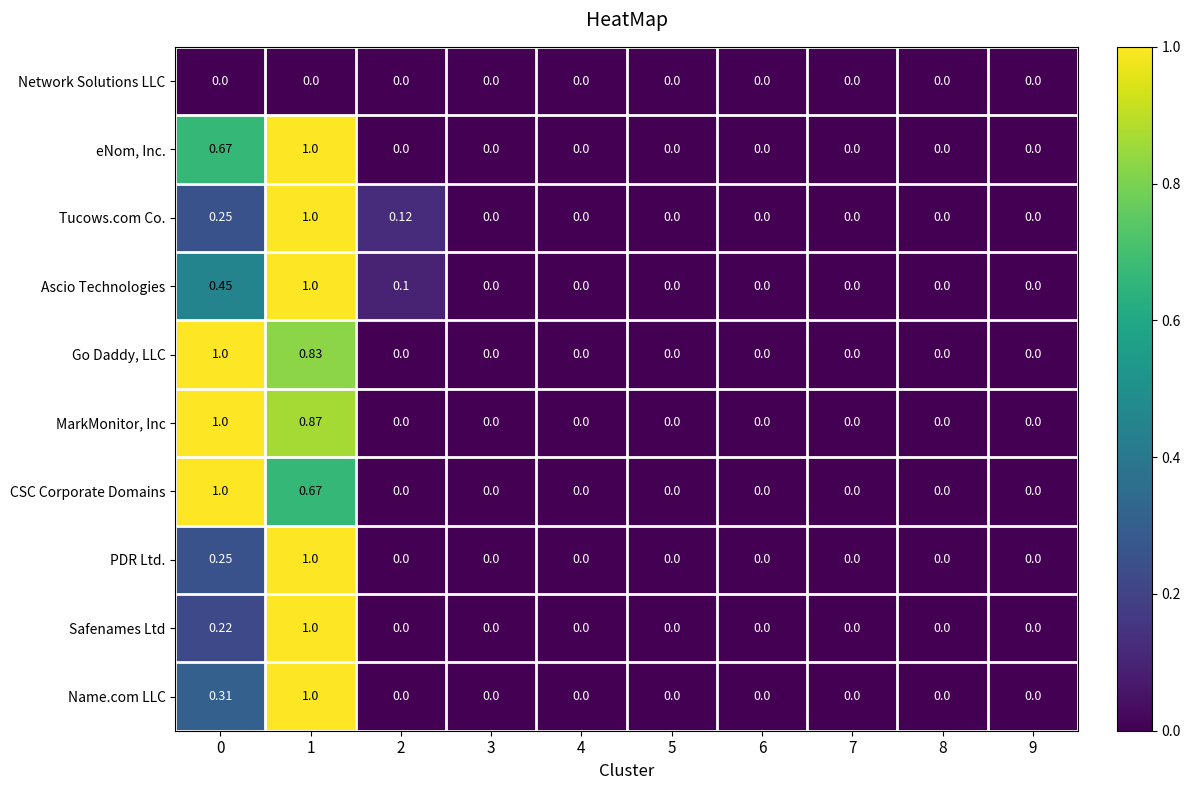

Is the value of Ascio Technologies at 2 greater than the value of eNom, Inc. at 7?

Yes